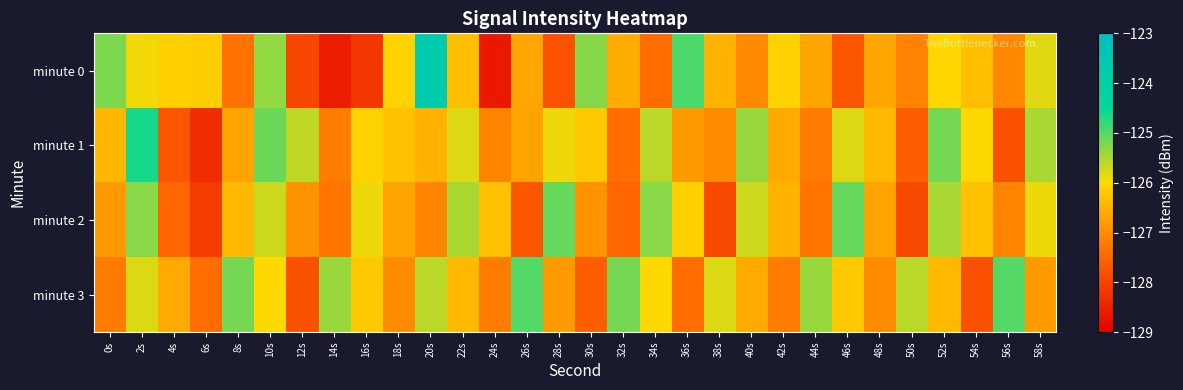

Reading left to right, list all the values displayed in this chart.

minute 0: 0s=-125.2	2s=-125.9	4s=-126.1	6s=-126.1	8s=-127.4	10s=-125.4	12s=-128.0	14s=-128.6	16s=-128.2	18s=-126.1	20s=-123.7	22s=-126.3	24s=-128.6	26s=-126.6	28s=-127.8	30s=-125.3	32s=-126.6	34s=-127.4	36s=-125.0	38s=-126.5	40s=-127.0	42s=-126.1	44s=-126.7	46s=-127.7	48s=-126.6	50s=-127.1	52s=-126.0	54s=-126.3	56s=-127.0	58s=-125.8
minute 1: 0s=-126.4	2s=-124.6	4s=-127.7	6s=-128.3	8s=-126.7	10s=-125.1	12s=-125.6	14s=-127.2	16s=-126.1	18s=-126.3	20s=-126.5	22s=-125.8	24s=-127.1	26s=-126.7	28s=-125.9	30s=-126.2	32s=-127.4	34s=-125.6	36s=-126.8	38s=-127.0	40s=-125.4	42s=-126.6	44s=-127.2	46s=-125.8	48s=-126.4	50s=-127.6	52s=-125.2	54s=-126.0	56s=-127.8	58s=-125.5
minute 2: 0s=-126.8	2s=-125.3	4s=-127.5	6s=-128.1	8s=-126.4	10s=-125.7	12s=-126.9	14s=-127.3	16s=-125.9	18s=-126.7	20s=-127.1	22s=-125.5	24s=-126.3	26s=-127.7	28s=-125.1	30s=-126.9	32s=-127.5	34s=-125.3	36s=-126.1	38s=-127.9	40s=-125.7	42s=-126.5	44s=-127.3	46s=-125.1	48s=-126.7	50s=-127.9	52s=-125.5	54s=-126.3	56s=-127.1	58s=-125.9
minute 3: 0s=-127.2	2s=-125.8	4s=-126.6	6s=-127.4	8s=-125.2	10s=-126.0	12s=-127.8	14s=-125.4	16s=-126.2	18s=-127.0	20s=-125.6	22s=-126.4	24s=-127.2	26s=-125.0	28s=-126.8	30s=-127.6	32s=-125.2	34s=-126.0	36s=-127.4	38s=-125.8	40s=-126.6	42s=-127.2	44s=-125.4	46s=-126.2	48s=-127.0	50s=-125.6	52s=-126.4	54s=-127.8	56s=-125.0	58s=-126.8